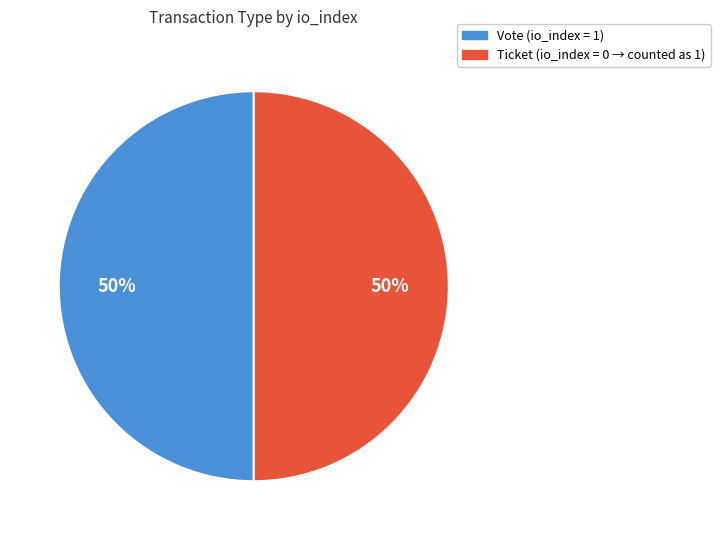

Combined, do Vote and Ticket account for over 50%?

Yes